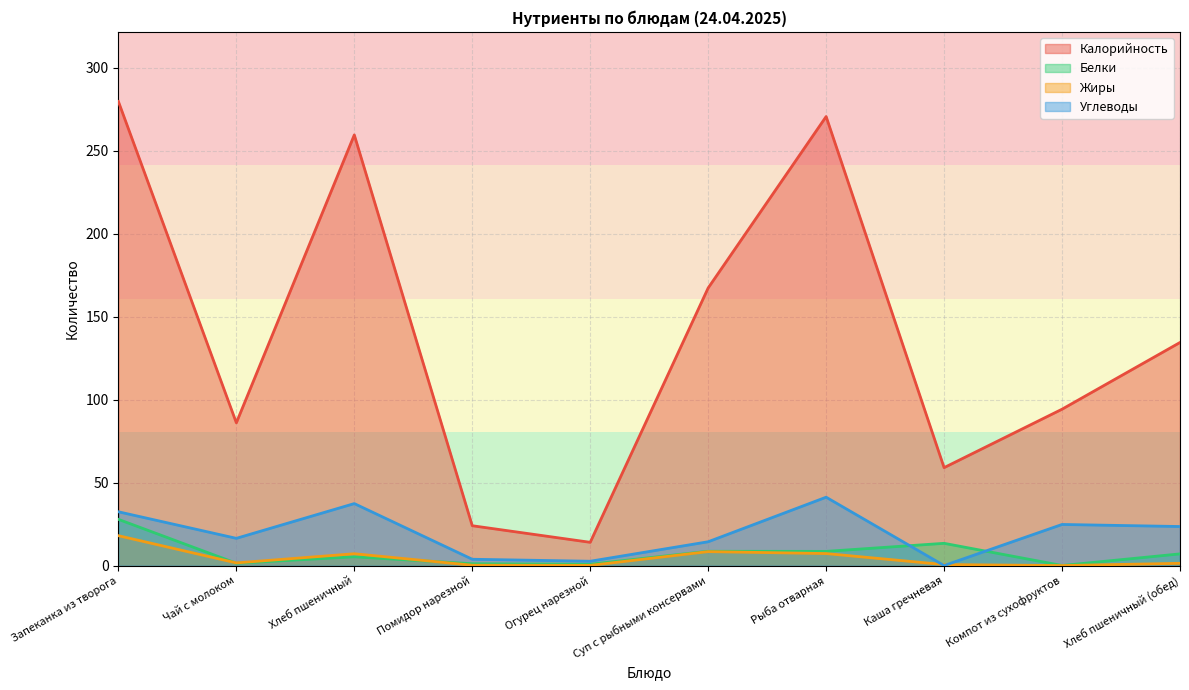

True or false: Углеводы has more than 0 points higher than both neighbors.

True